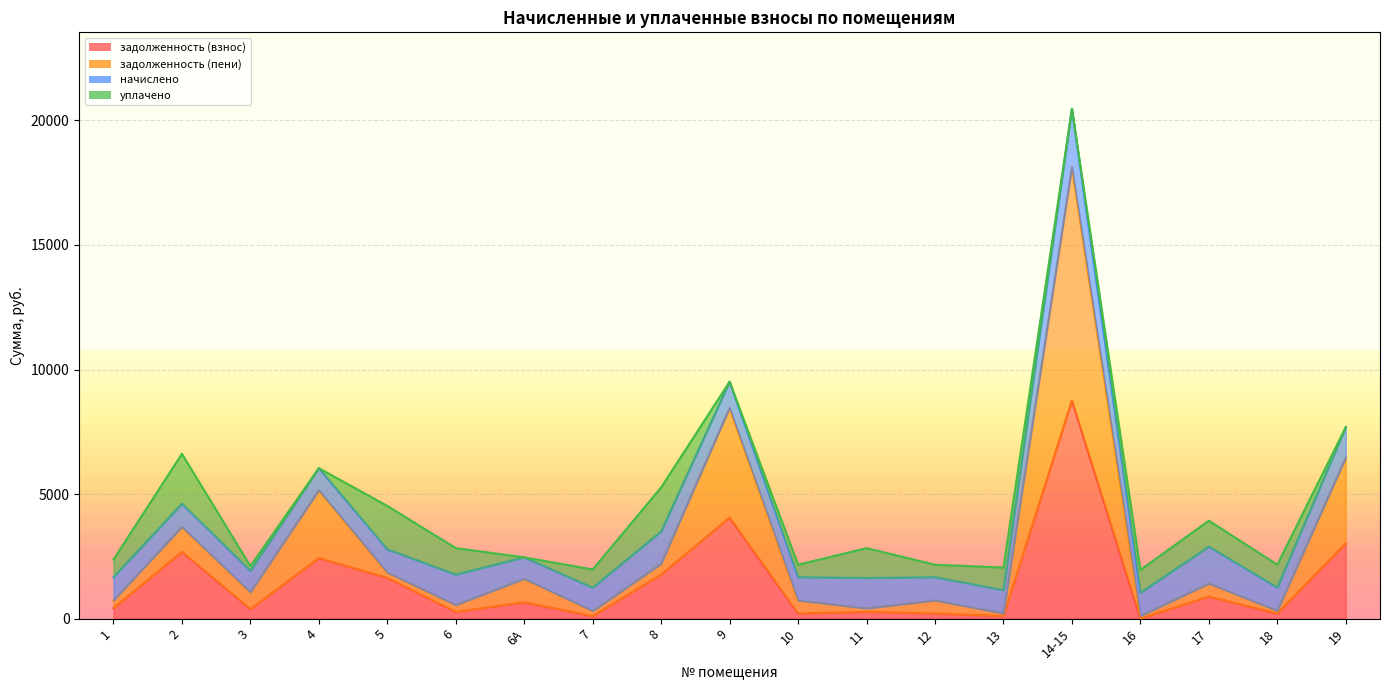

What is the label of the 18th point from the right?

2